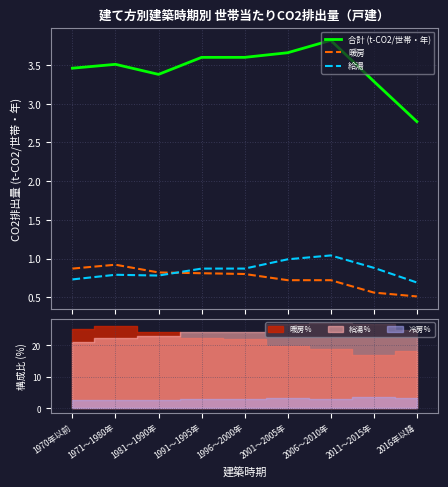

Which has a higher value, 1996～2000年 or 2016年以降?

1996～2000年